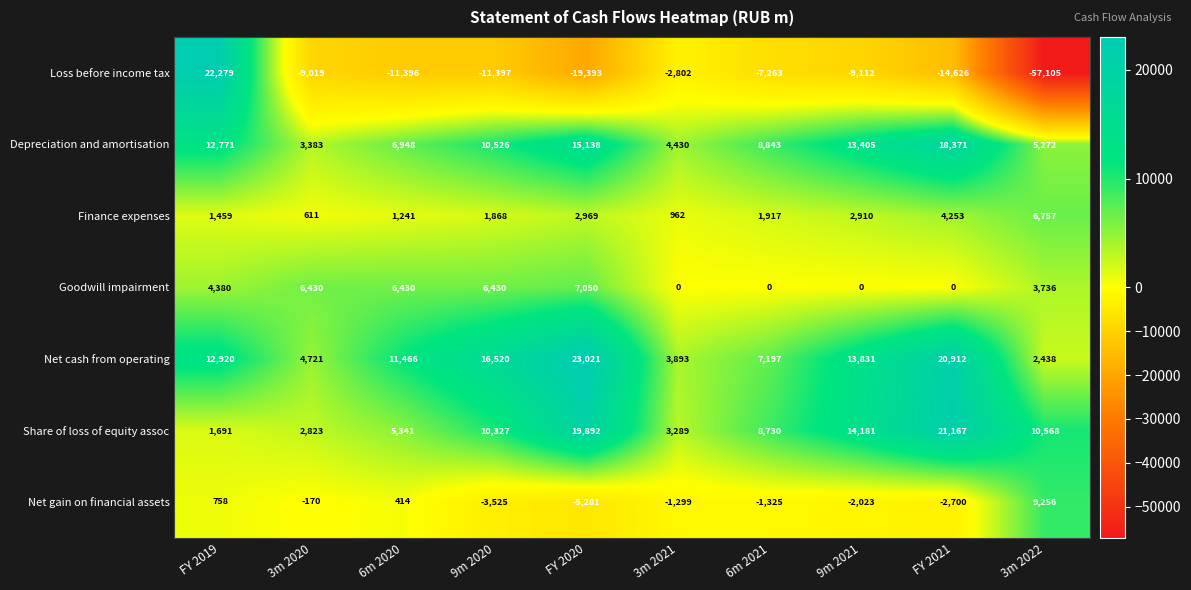

What is the approximate value of Depreciation and amortisation at 6m 2020, to the nearest 50?

6950